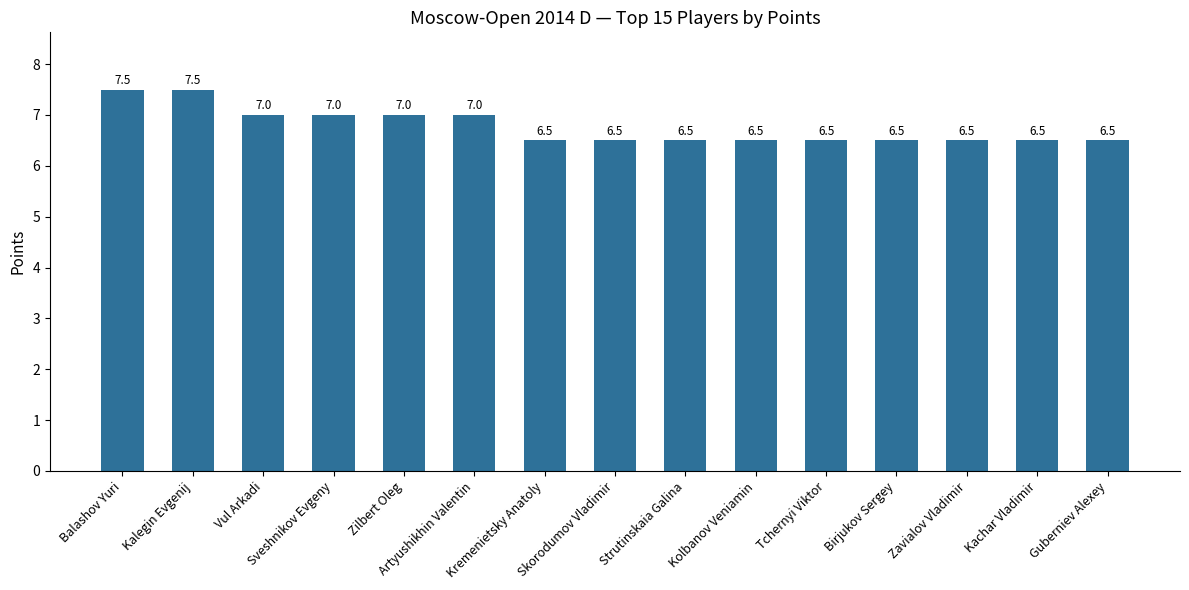

Reading right to left, list all the values displayed in this chart.

Guberniev Alexey=6.5	Kachar Vladimir=6.5	Zavialov Vladimir=6.5	Birjukov Sergey=6.5	Tchernyi Viktor=6.5	Kolbanov Veniamin=6.5	Strutinskaia Galina=6.5	Skorodumov Vladimir=6.5	Kremenietsky Anatoly=6.5	Artyushikhin Valentin=7.0	Zilbert Oleg=7.0	Sveshnikov Evgeny=7.0	Vul Arkadi=7.0	Kalegin Evgenij=7.5	Balashov Yuri=7.5